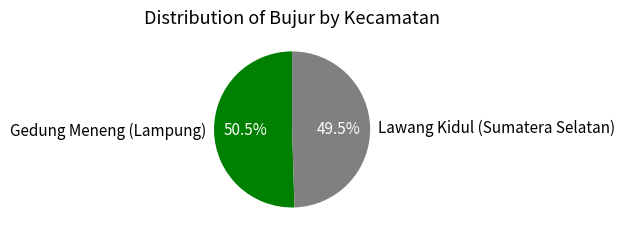

Approximately how many times larger is the value at Lawang Kidul (Sumatera Selatan) compared to Gedung Meneng (Lampung)?

1.0